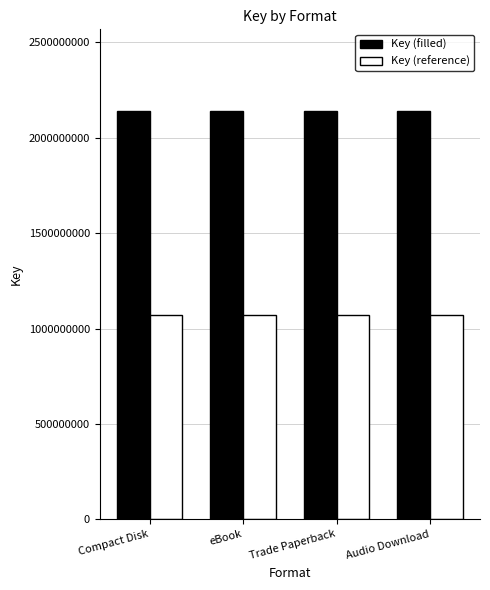

The value of Key (filled) at eBook is 3514373319. True or false?

False